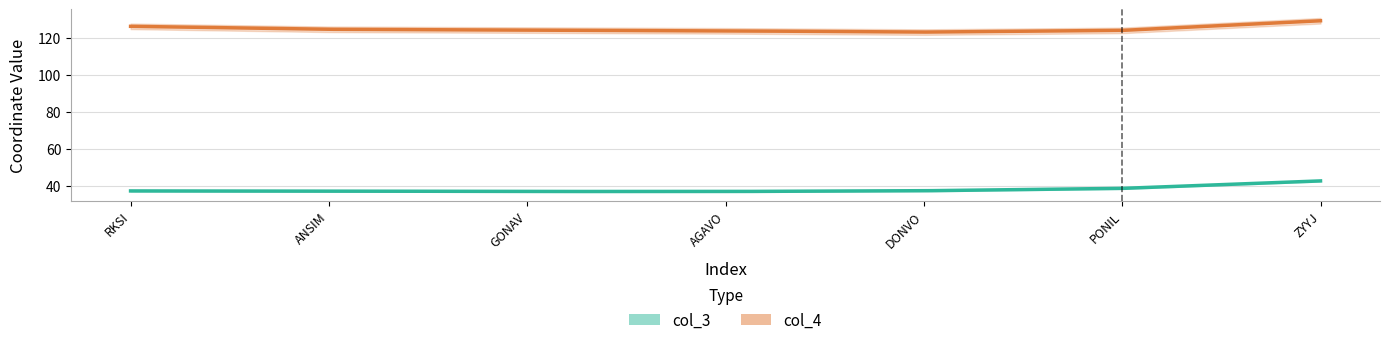

What is the label of the 2nd point from the left?

ANSIM